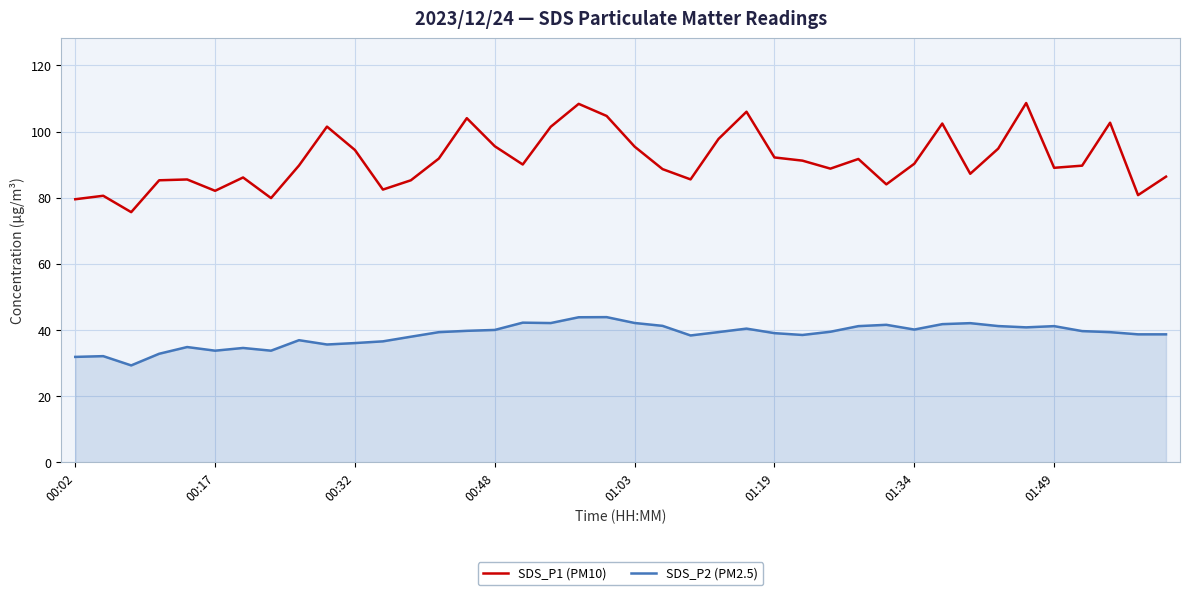

What are all the series names shown in the legend?

SDS_P1 (PM10), SDS_P2 (PM2.5)